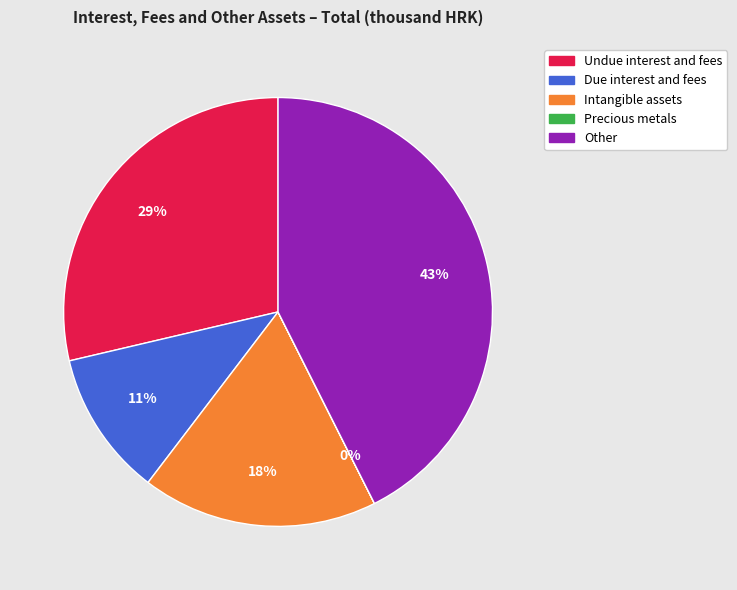

Is it true that Other is 50% of the pie?

False